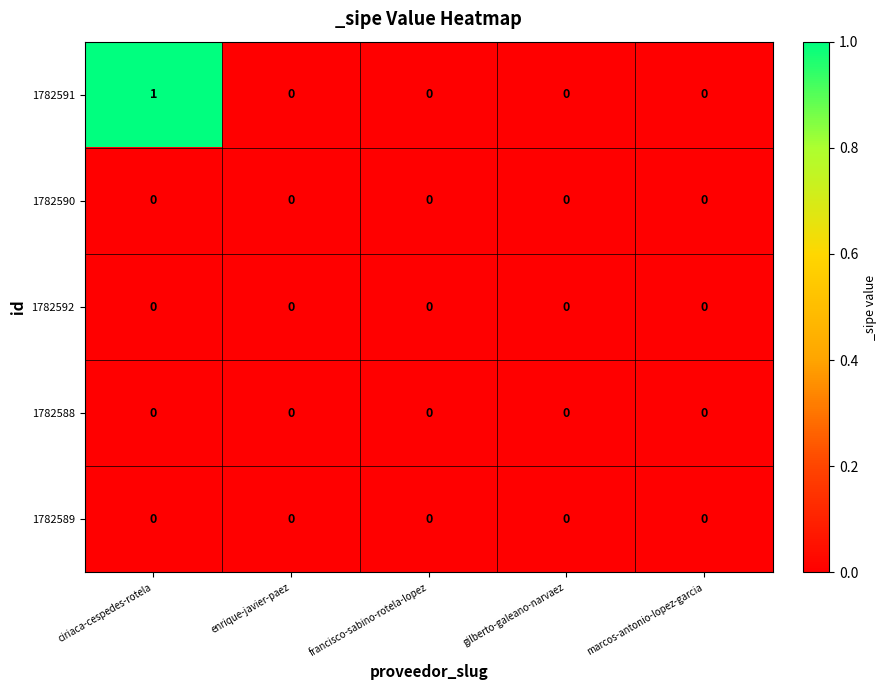

At which category is the sum across all series the highest?

ciriaca-cespedes-rotela